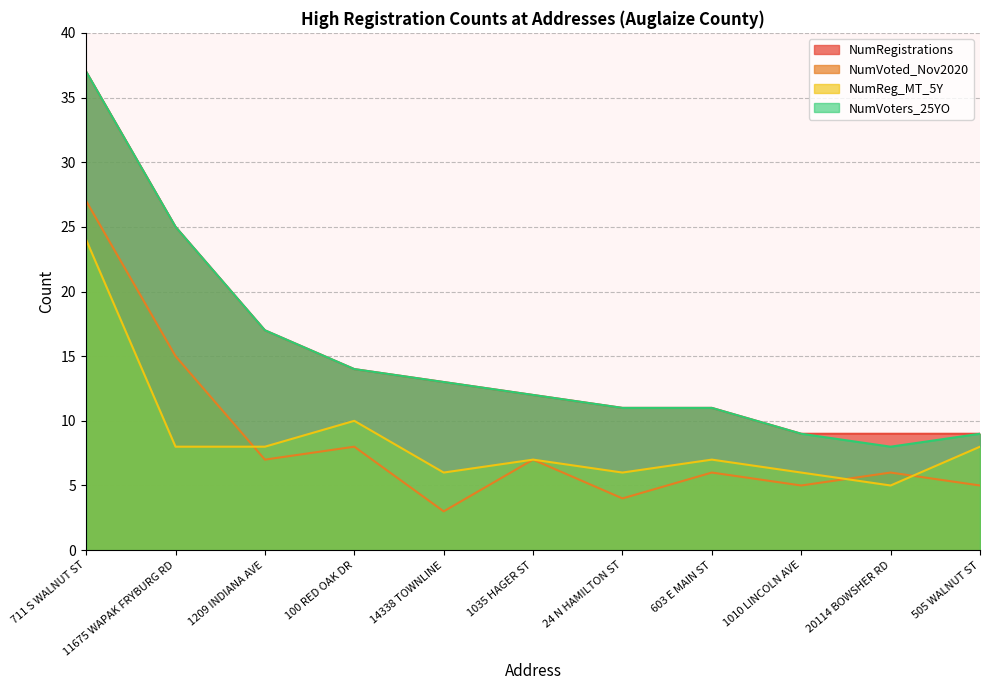

What is the value of the NumVoted_Nov2020 point at the 5th from the left?

3